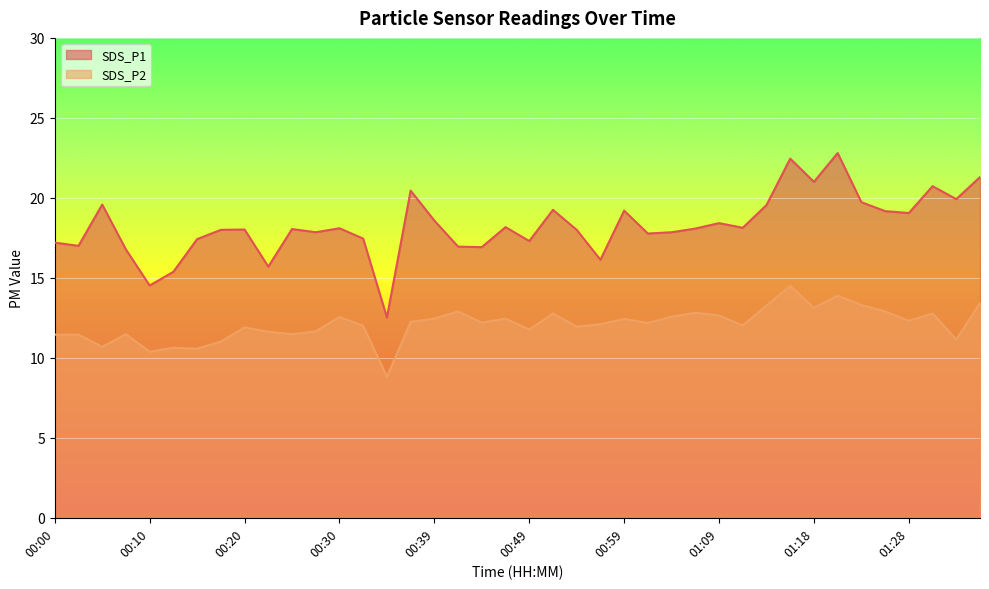

Is the value of SDS_P1 at 01:28 greater than the value of SDS_P2 at 00:27?

Yes